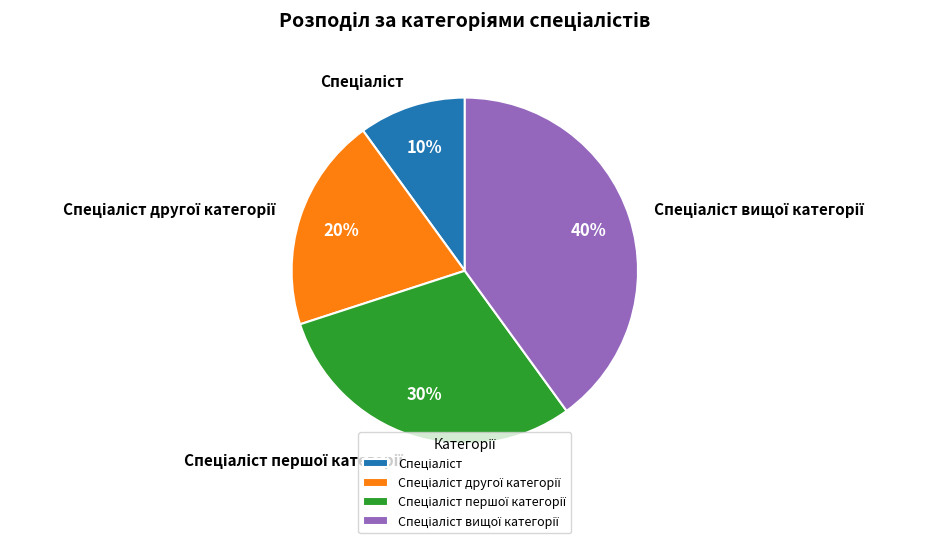

To the nearest percent, what is the difference between the largest and smallest slice percentages?

30%